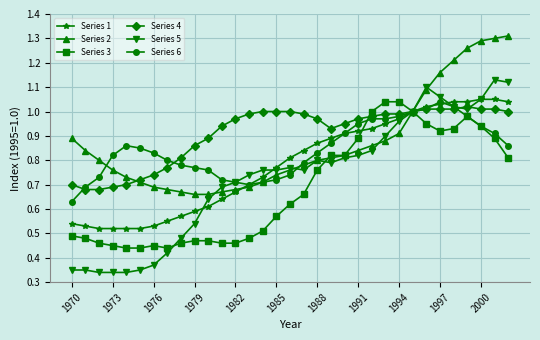

At how many categories does at least one series exceed 0?

33